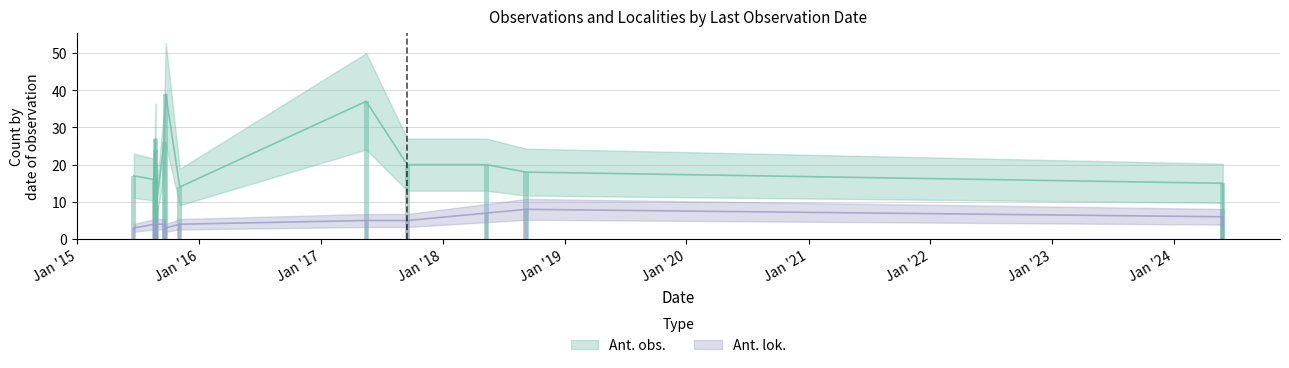

How many distinct data groups are displayed?

2